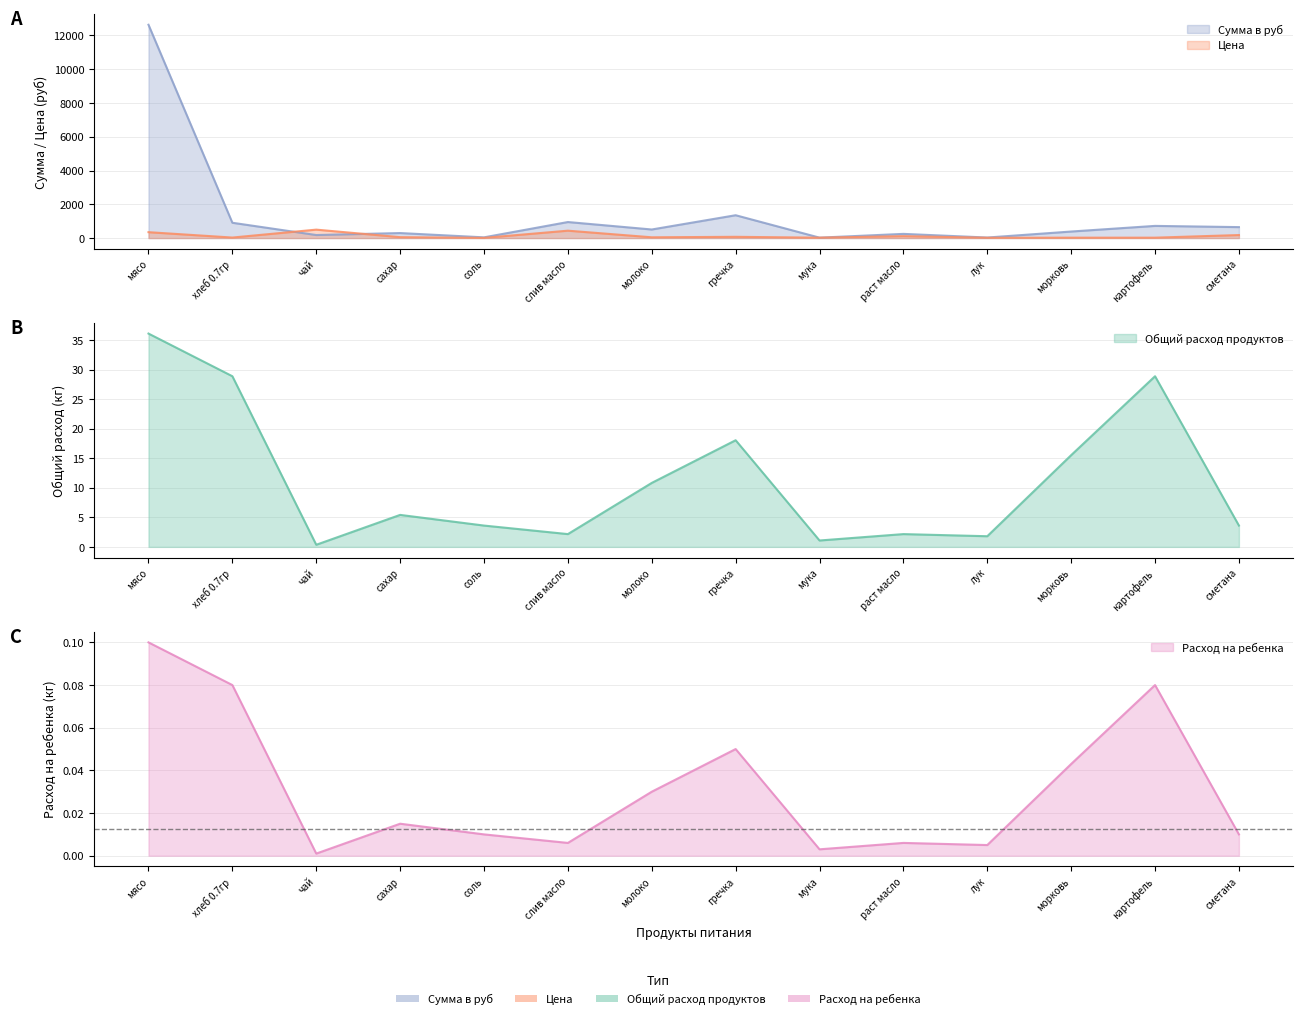

How many values in the Общий расход продуктов series are below 5?

7